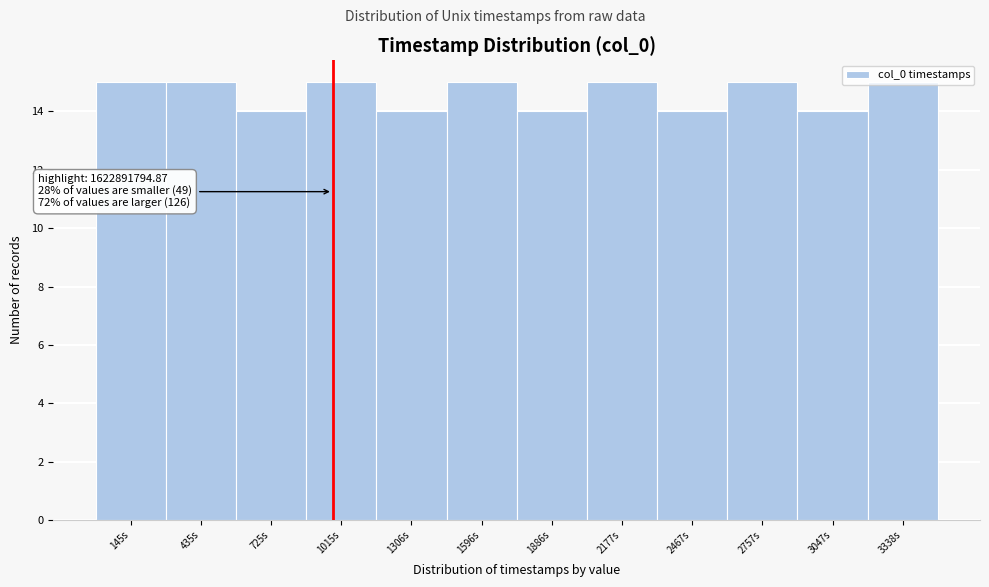

What is the value of the 9th bar from the left?

14